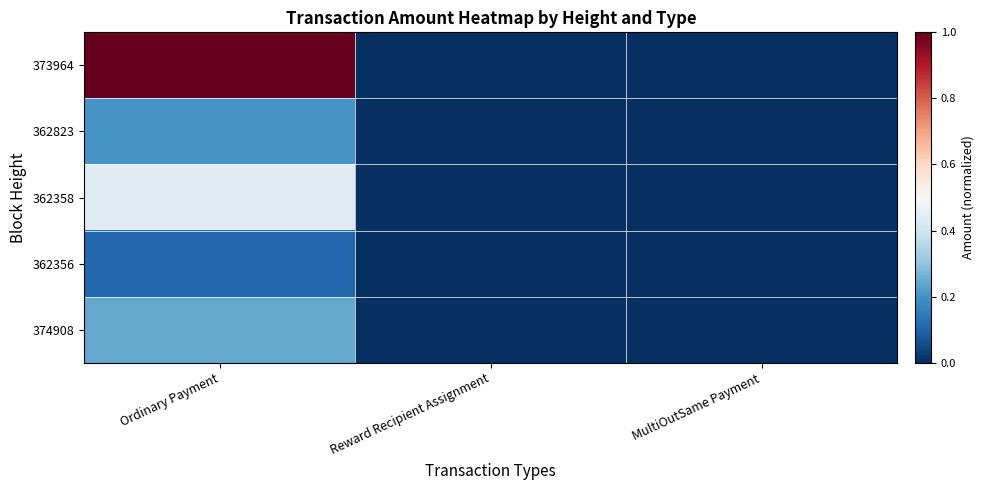

Reading right to left, what are all the values shown in this chart?

373964: MultiOutSame Payment=0.0	Reward Recipient Assignment=0.0	Ordinary Payment=1.0
362823: MultiOutSame Payment=0.0	Reward Recipient Assignment=0.0	Ordinary Payment=0.2
362358: MultiOutSame Payment=0.0	Reward Recipient Assignment=0.0	Ordinary Payment=0.4
362356: MultiOutSame Payment=0.0	Reward Recipient Assignment=0.0	Ordinary Payment=0.1
374908: MultiOutSame Payment=0.0	Reward Recipient Assignment=0.0	Ordinary Payment=0.2